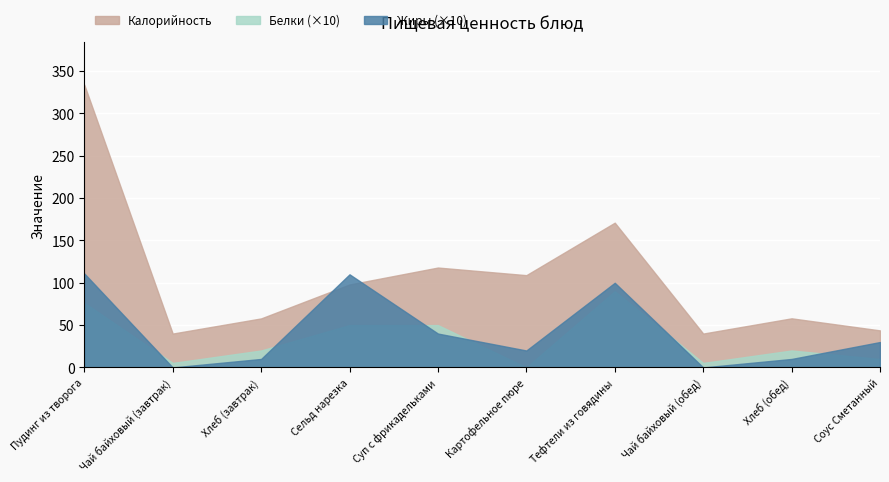

What is the total value across all series at Картофельное пюре?

129.0